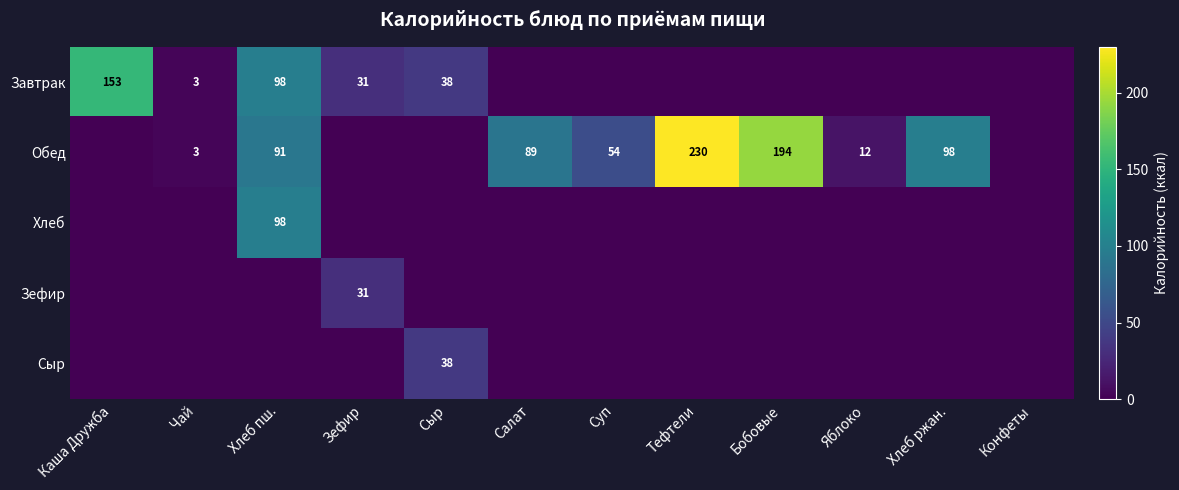

What is the difference between the highest and lowest values at Сыр?

38